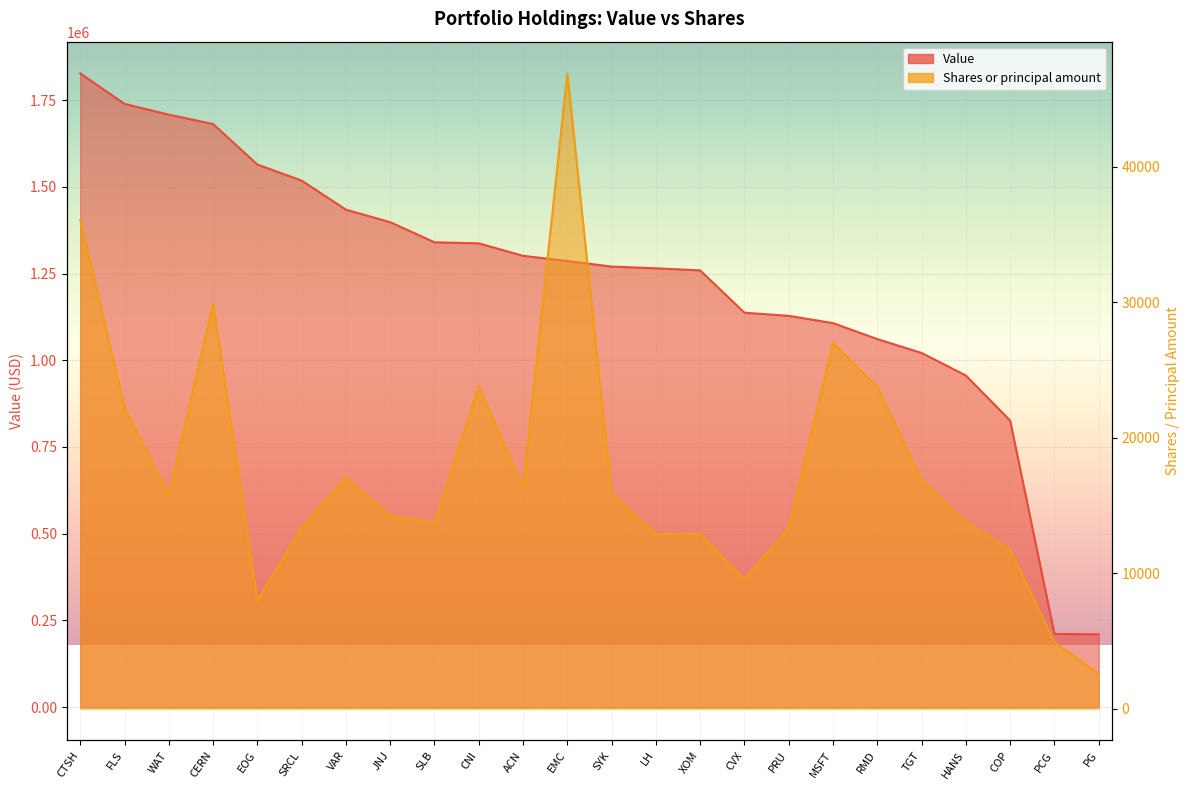

Which series changed the most between EMC and COP?

Value